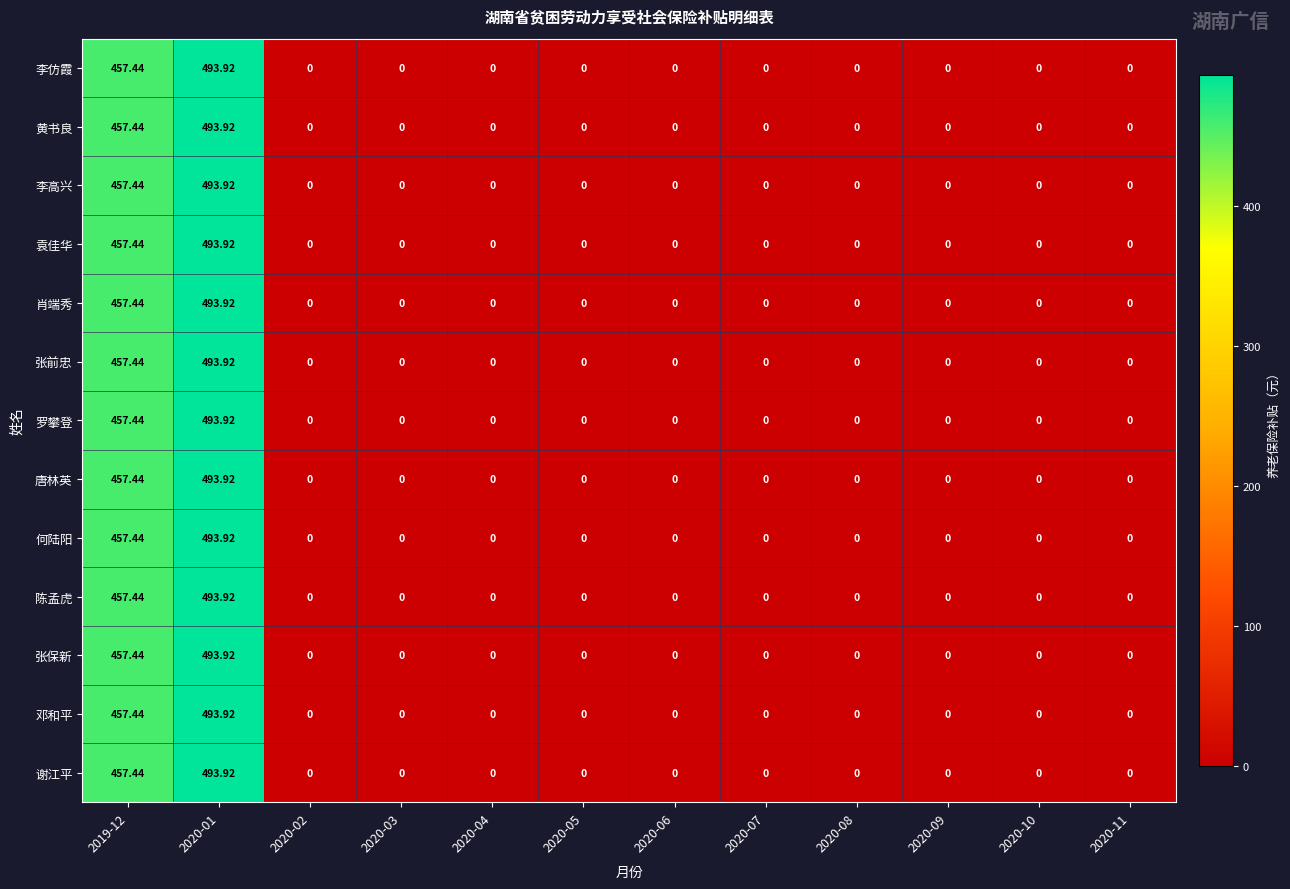

Rank the series by their maximum value, from lowest to highest.

李仿霞, 黄书良, 李高兴, 袁佳华, 肖端秀, 张前忠, 罗攀登, 唐林英, 何陆阳, 陈孟虎, 张保新, 邓和平, 谢江平